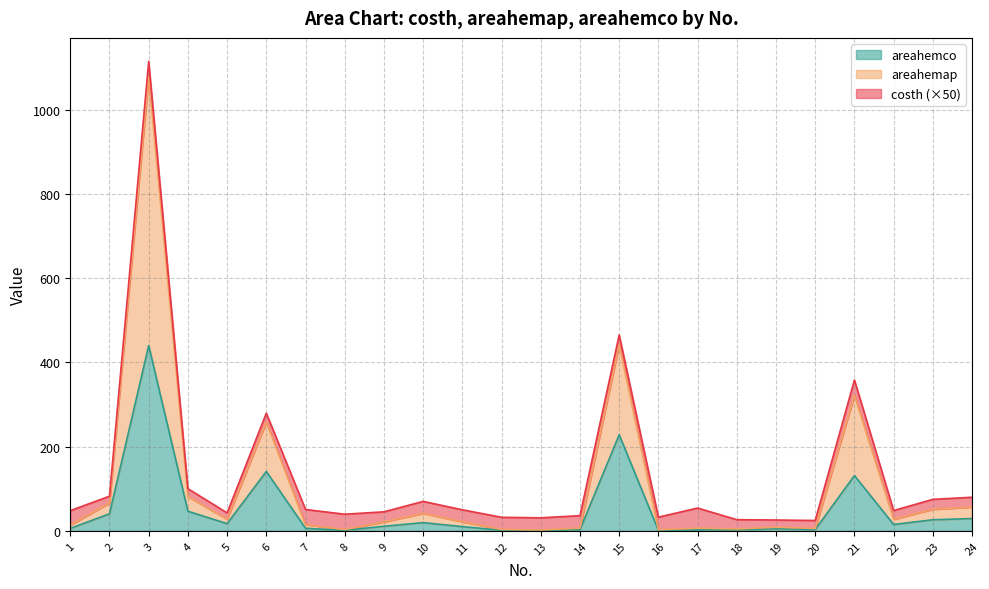

What are all the series names shown in the legend?

areahemco, areahemap, costh (×50)